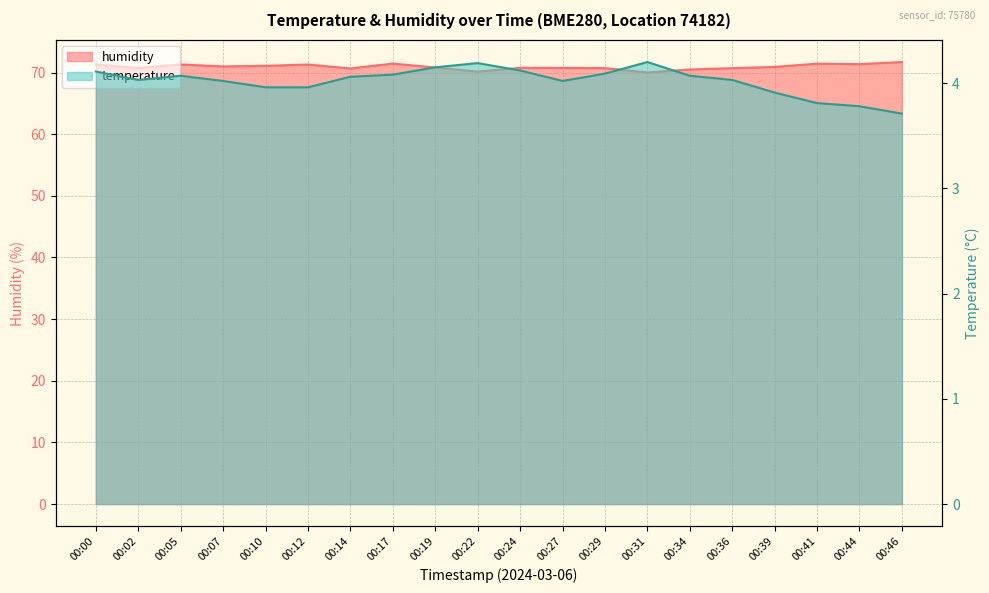

Which series changed the most between 00:29 and 00:39?

humidity